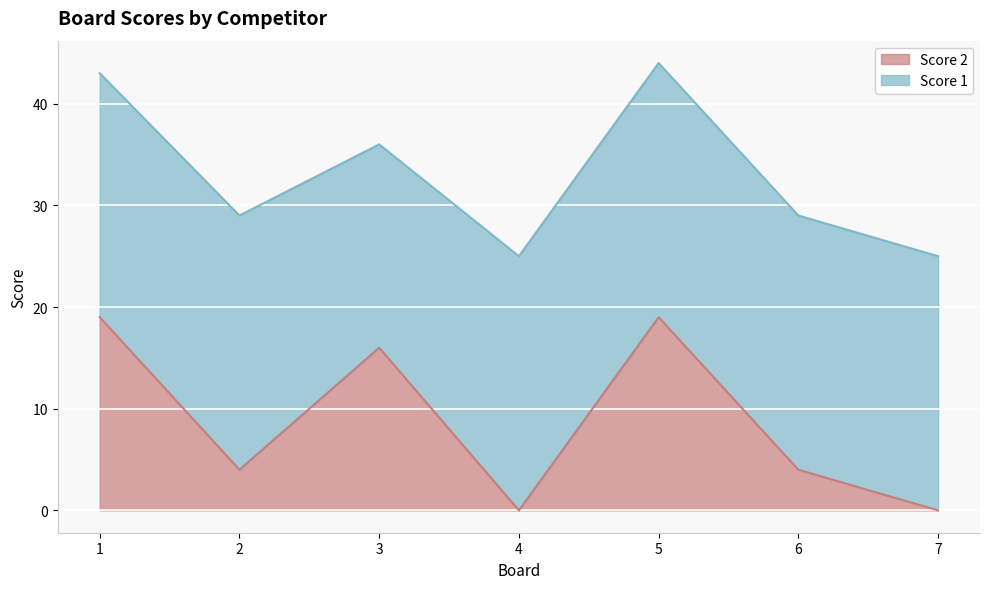

What is the value of the 1st point from the left?

19